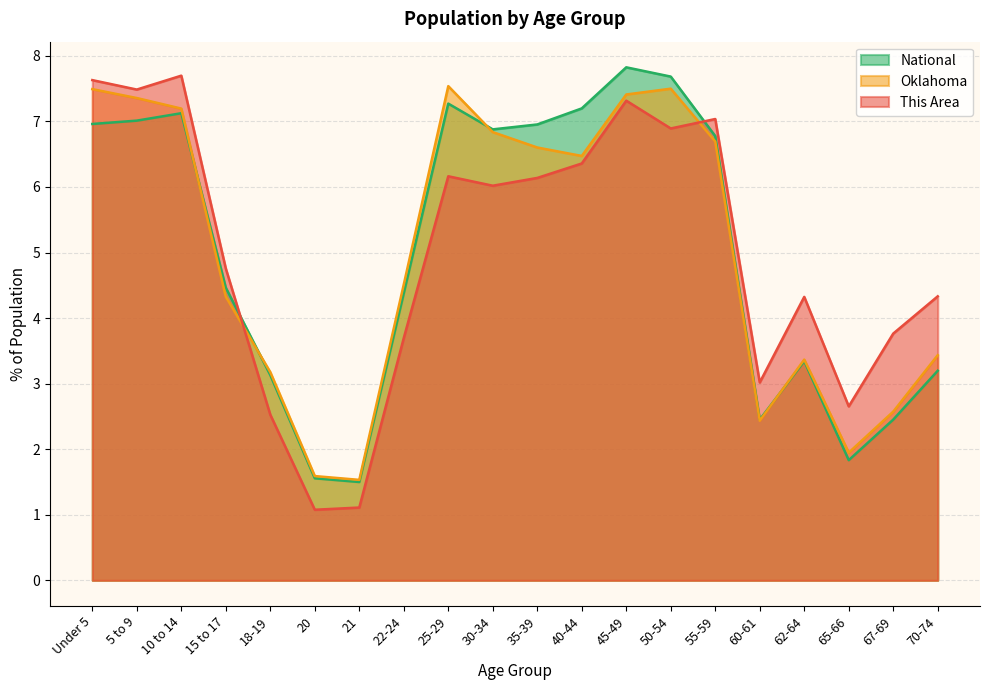

How many intersections are there between Oklahoma and National?

4